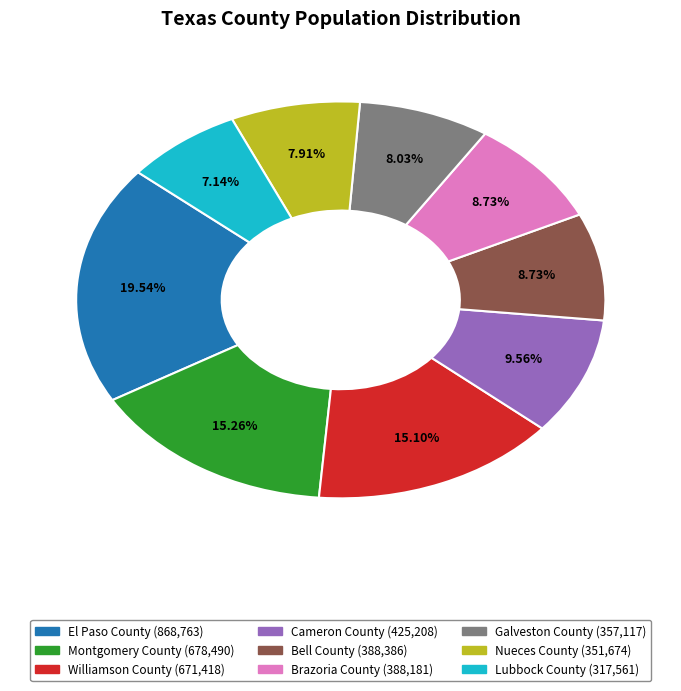

How many segments does this pie chart have?

9